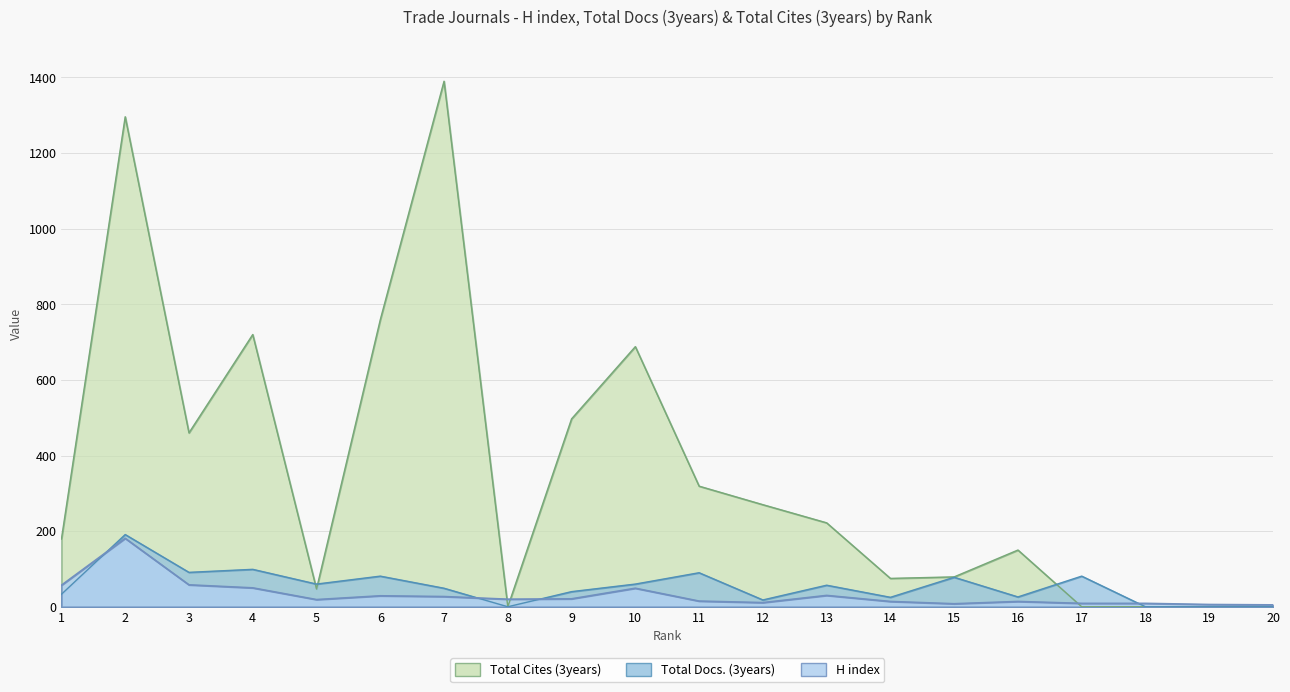

List the labels in order of H index value, largest first.

2, 3, 1, 4, 10, 13, 6, 7, 9, 8, 5, 11, 14, 16, 12, 17, 18, 15, 19, 20